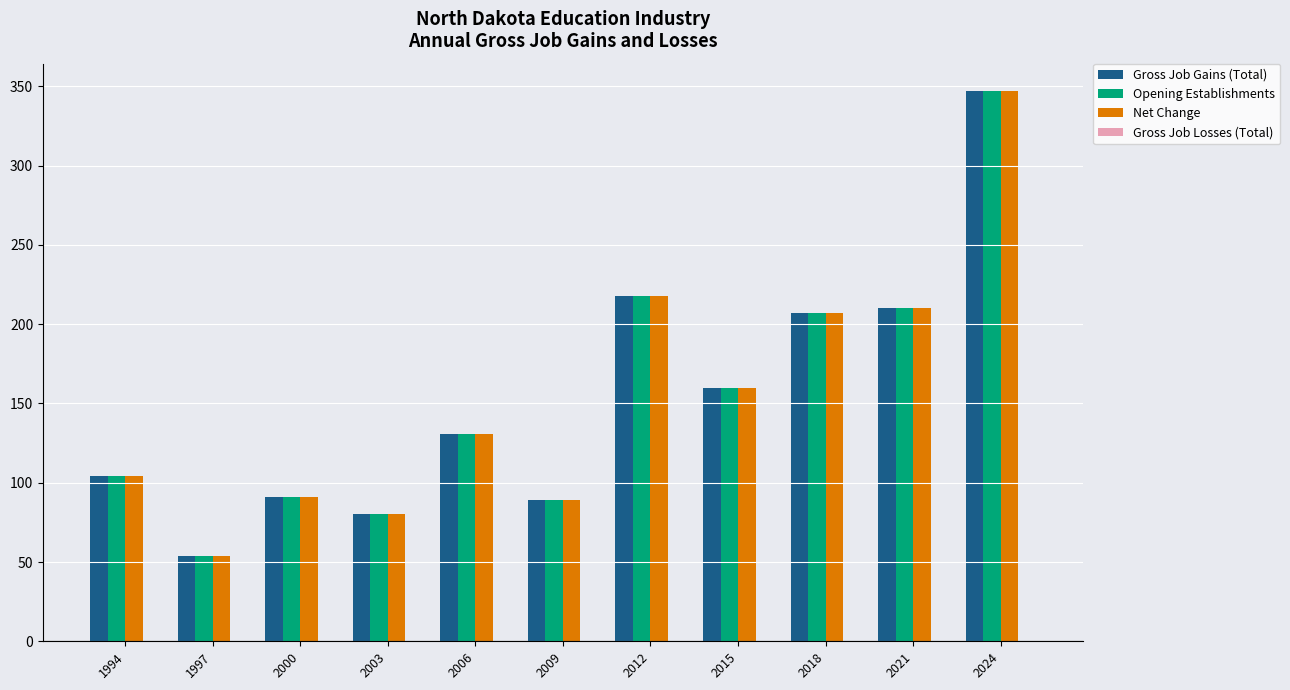

Does the chart contain stacked bars?

No